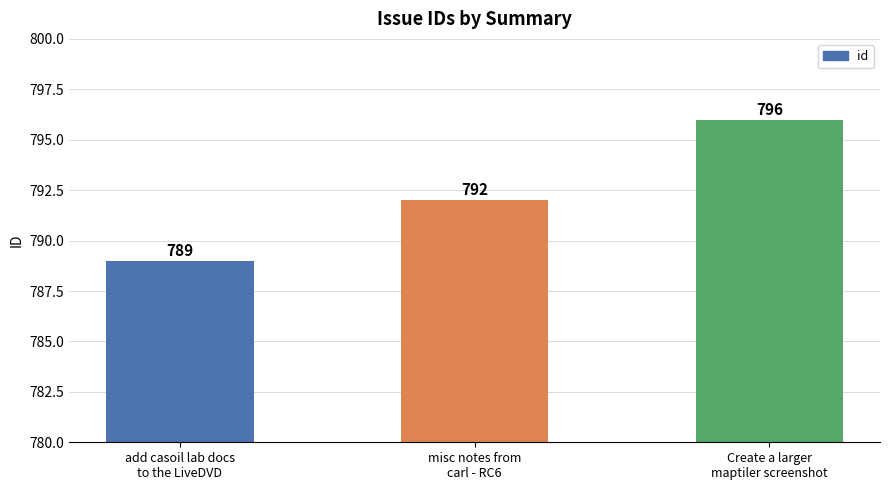

The chart shows a value of 796 at Create a larger
maptiler screenshot. True or false?

True